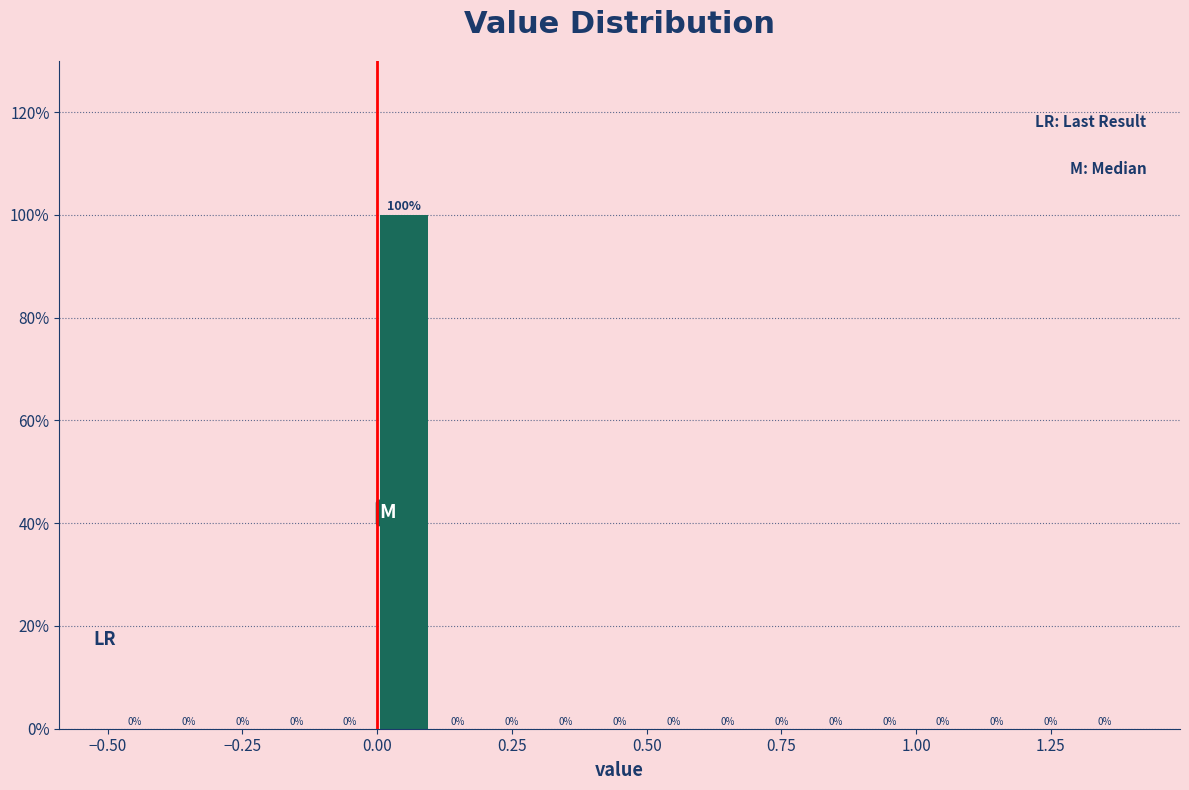

Read against the x-axis, roughly where is the centre of the tallest bar?

0.05